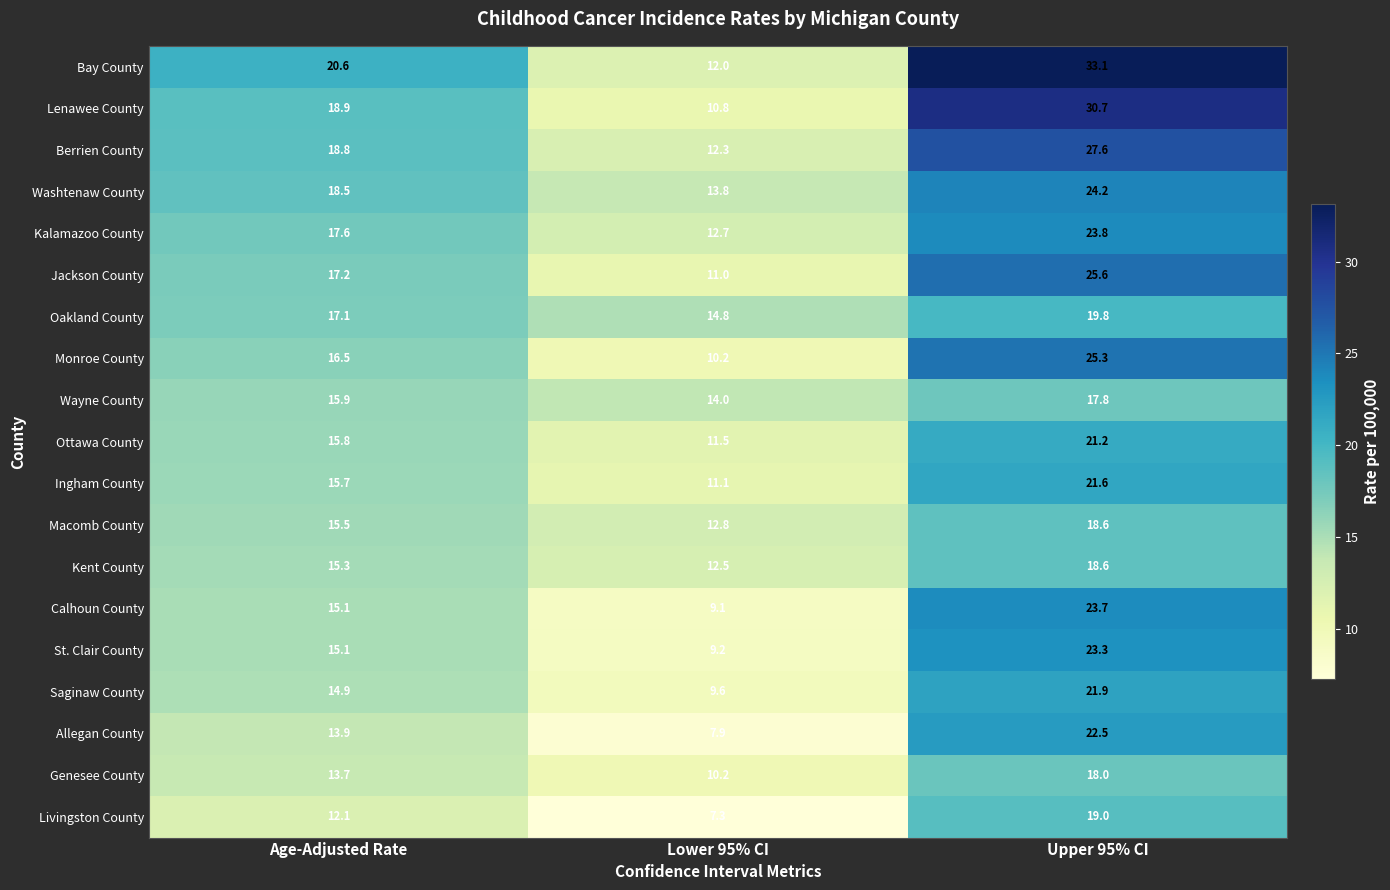

The Wayne County series shows 17.8 at Upper 95% CI. True or false?

True